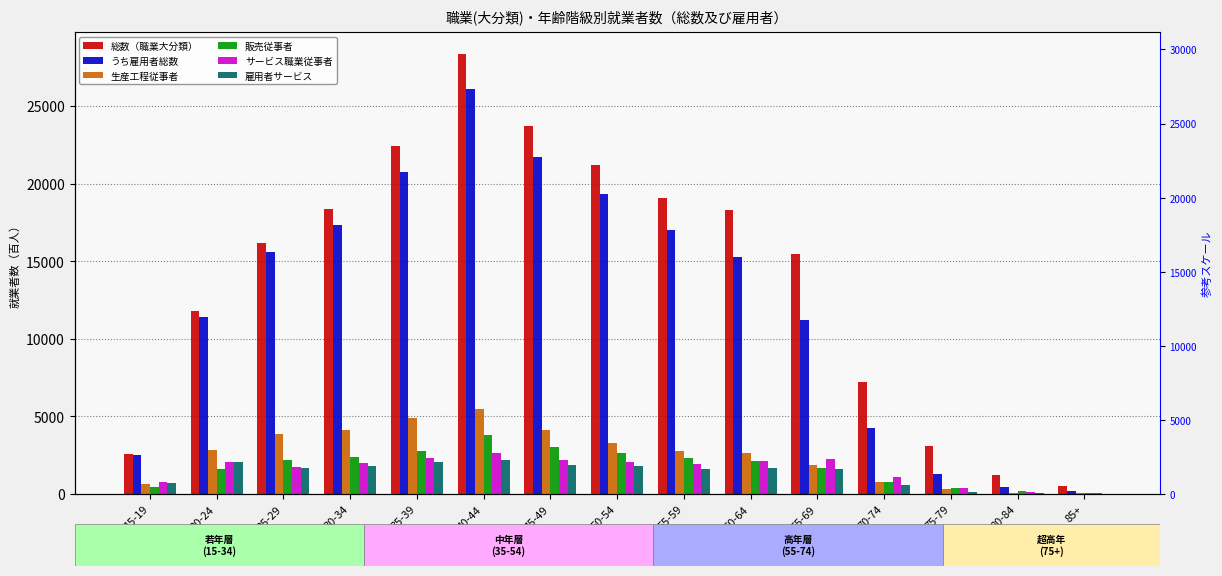

Which category has the lowest value across all series?

85+